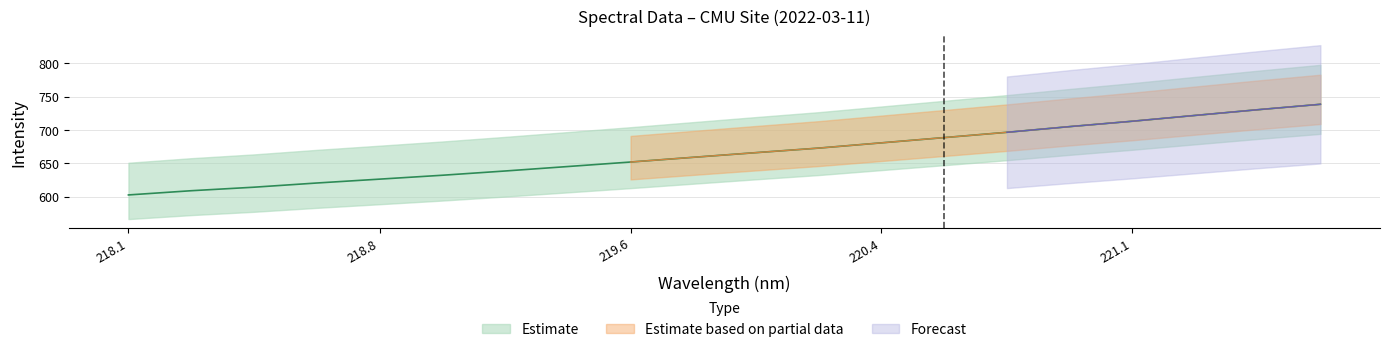

List the labels in order of value, smallest first.

218.0596, 218.2508, 218.442, 218.6332, 218.8244, 219.0156, 219.2067, 219.3979, 219.589, 219.7801, 219.9712, 220.1623, 220.3533, 220.5444, 220.7354, 220.9264, 221.1174, 221.3083, 221.4993, 221.6902